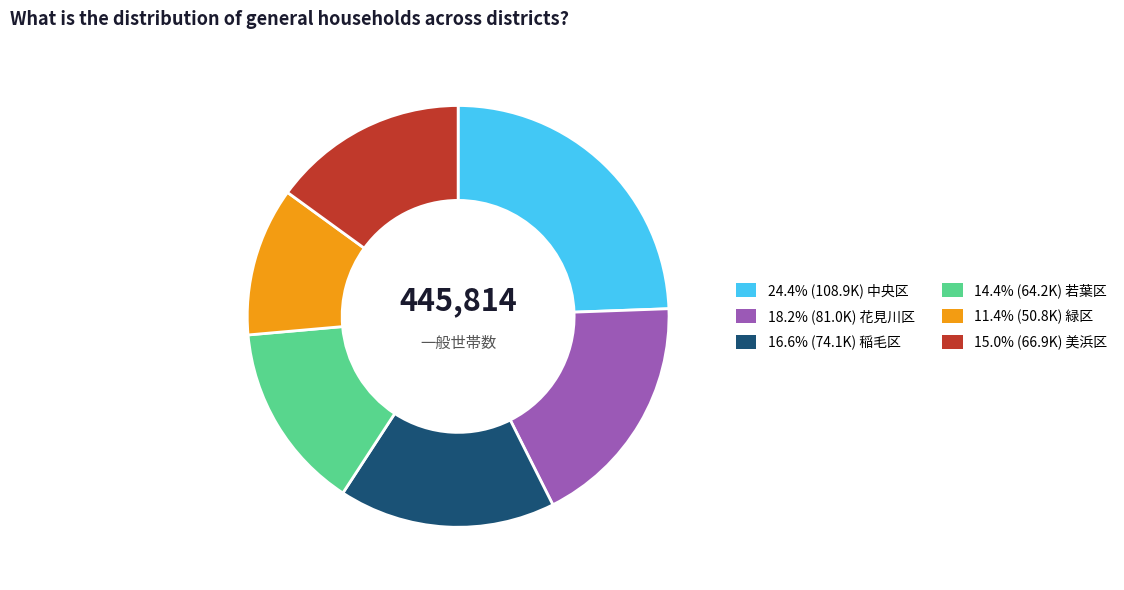

Is there any slice that represents more than half of the pie?

No